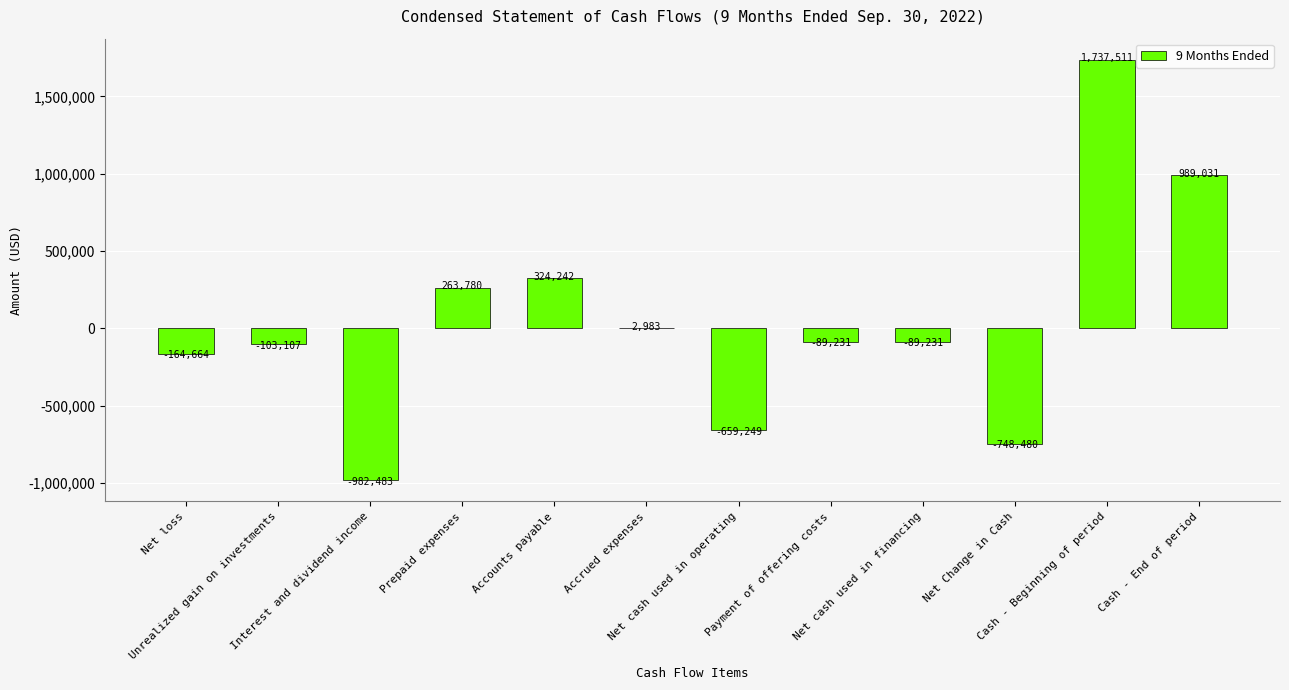

What is the maximum value shown in the chart?

1737511